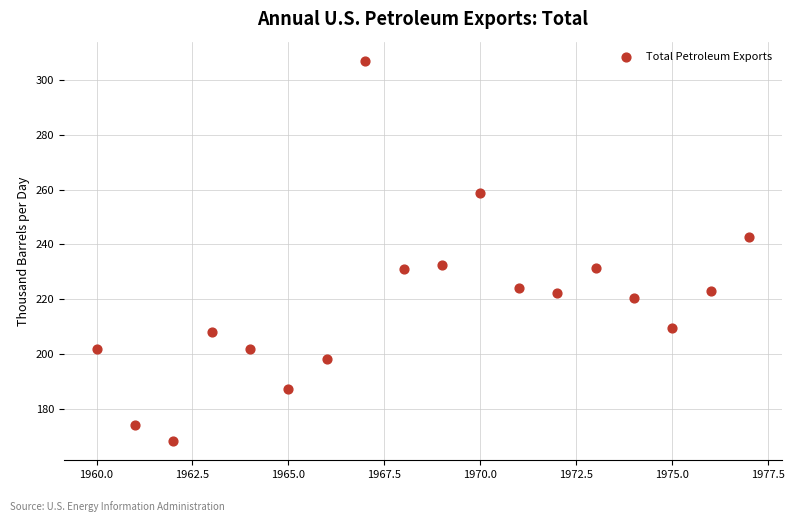

What is the range of Y values (max minus min)?

138.8